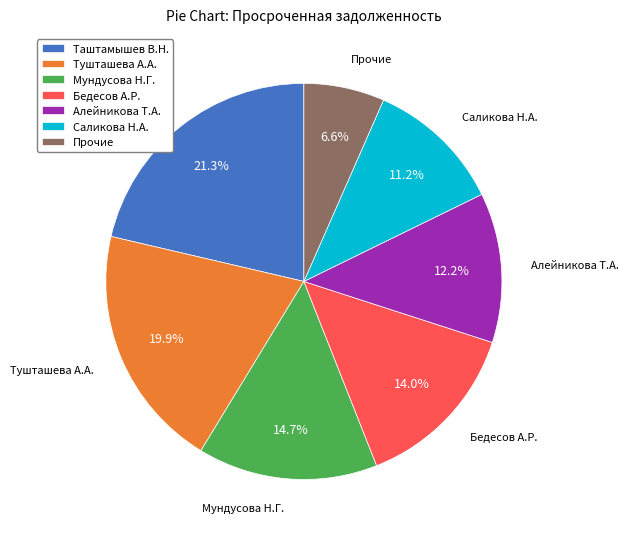

Which category has the smallest portion of the pie?

Прочие